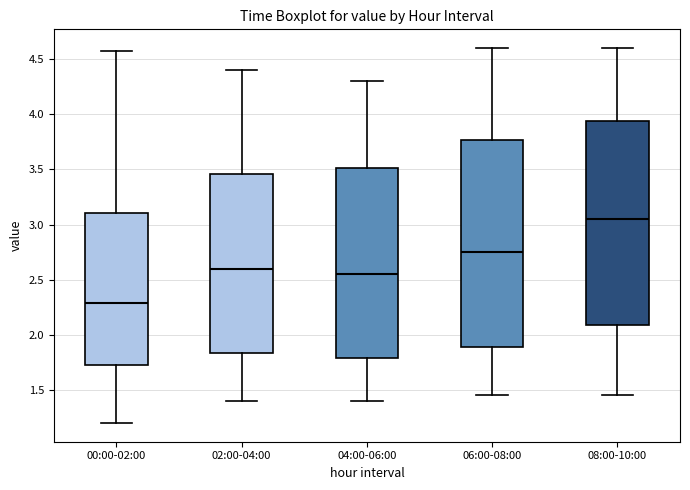

Where is the upper edge of the box for 06:00-08:00 on the y-axis? The values are not printed on the chart, so give them approximately, as read against the axis.

3.75